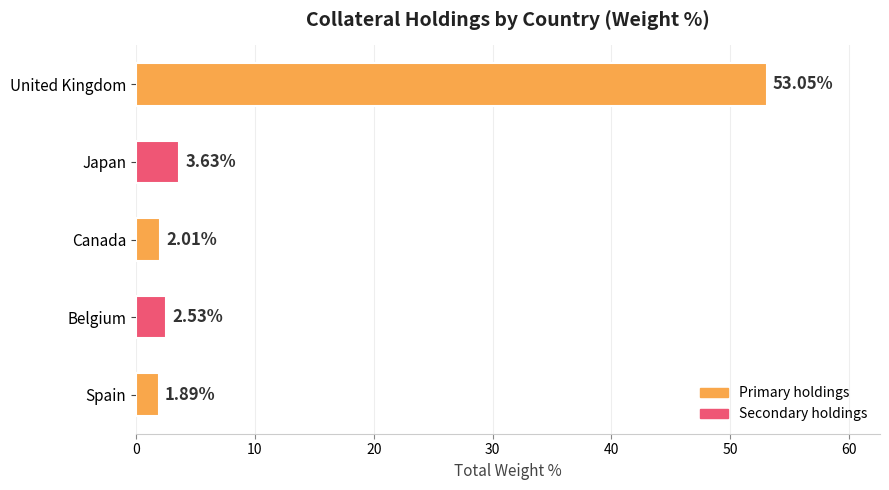

What is the average value?

12.6